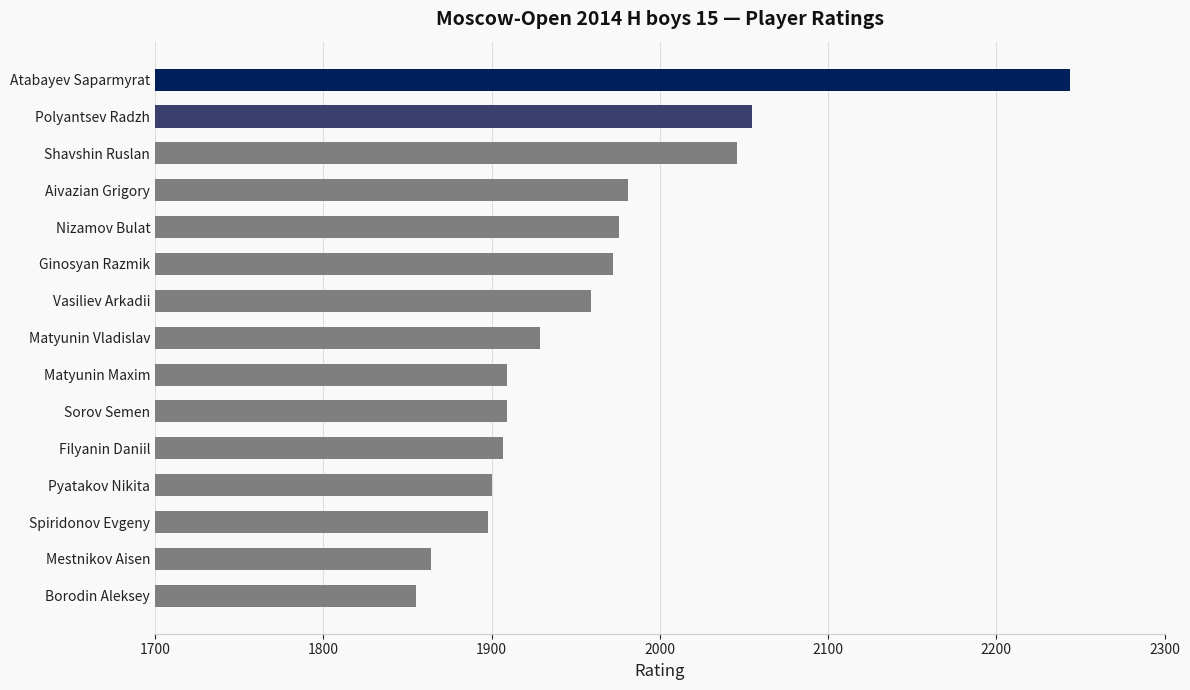

What is the difference between the maximum and minimum values?

389